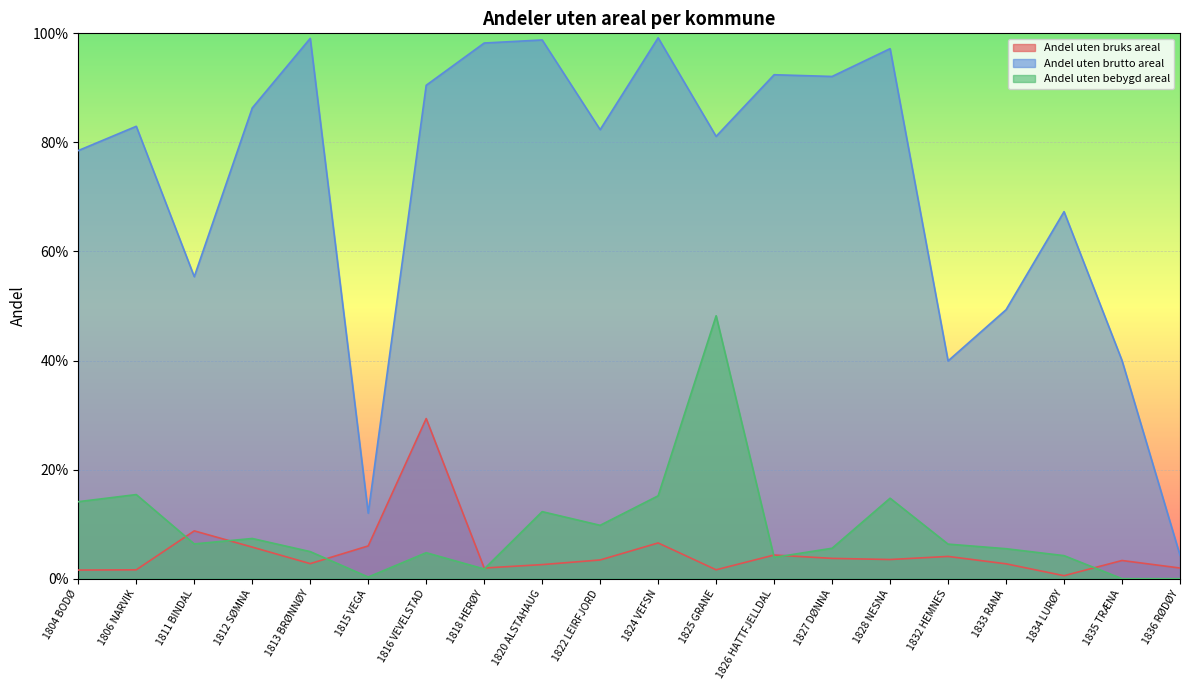

The value of Andel uten bebygd areal at 1822 LEIRFJORD is 0.2. True or false?

False